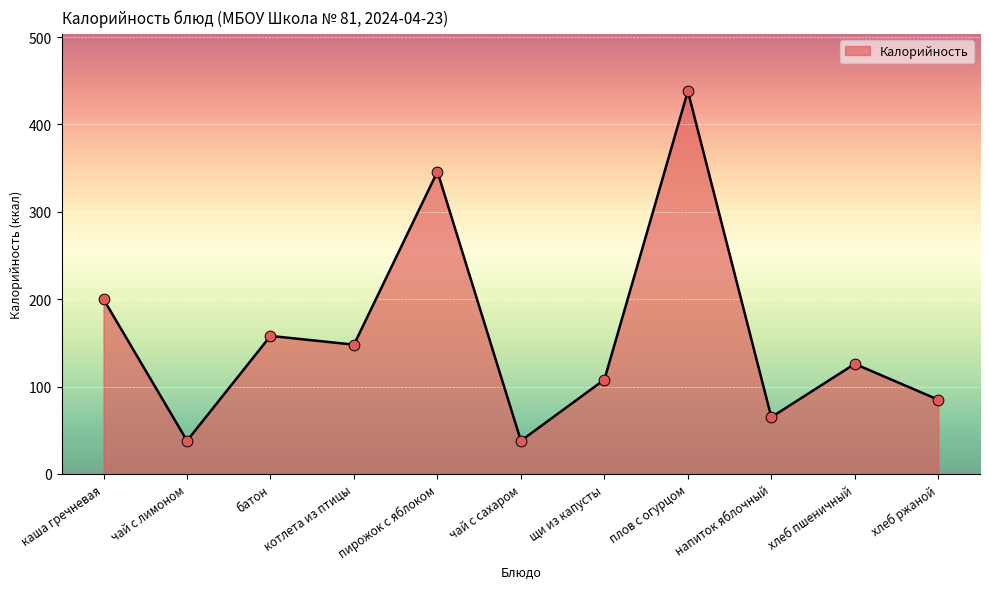

What is the change in value from батон to щи из капусты?

-50